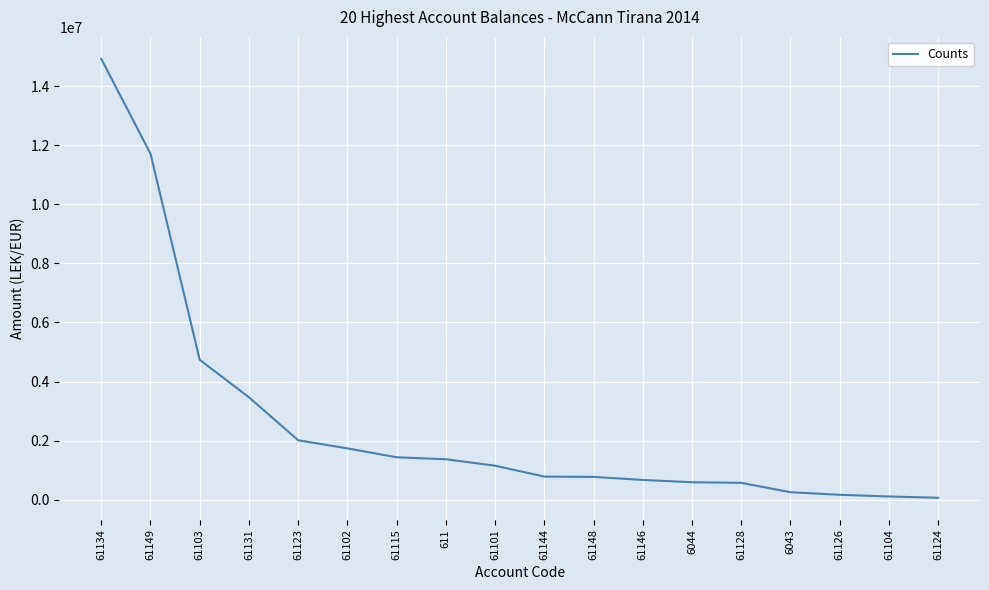

What is the greatest value displayed?

14931158.8